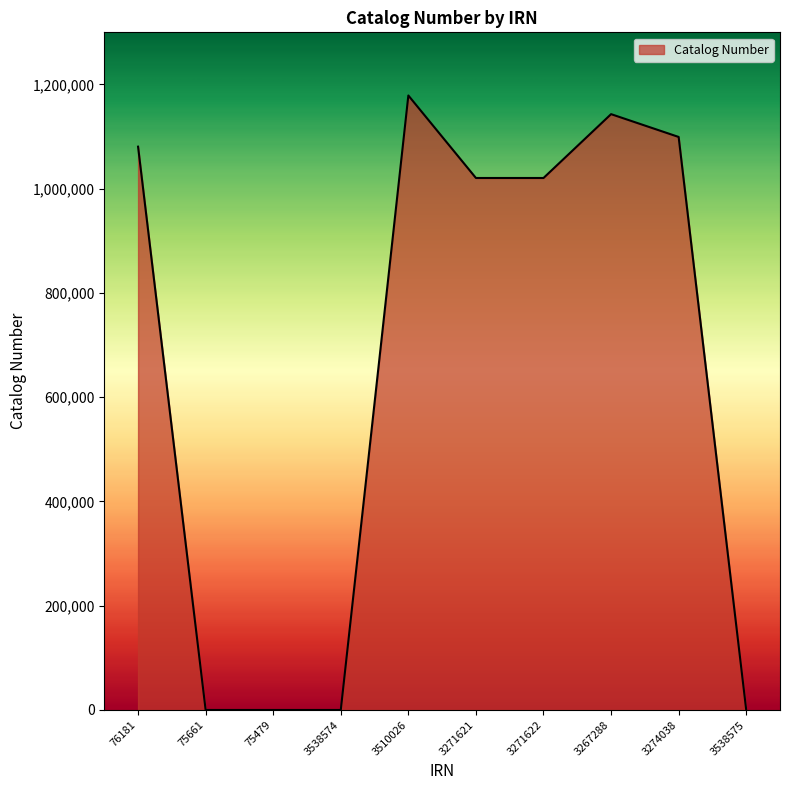

The chart shows a value of 0 at 75479. True or false?

True